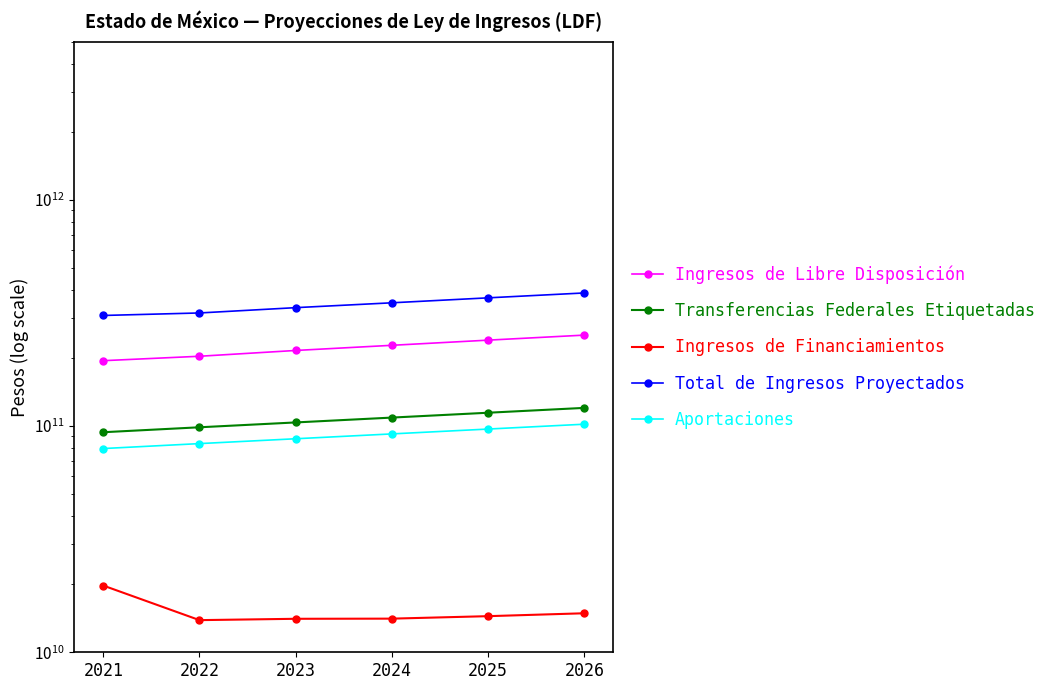

Which series has the widest spread of values?

Total de Ingresos Proyectados